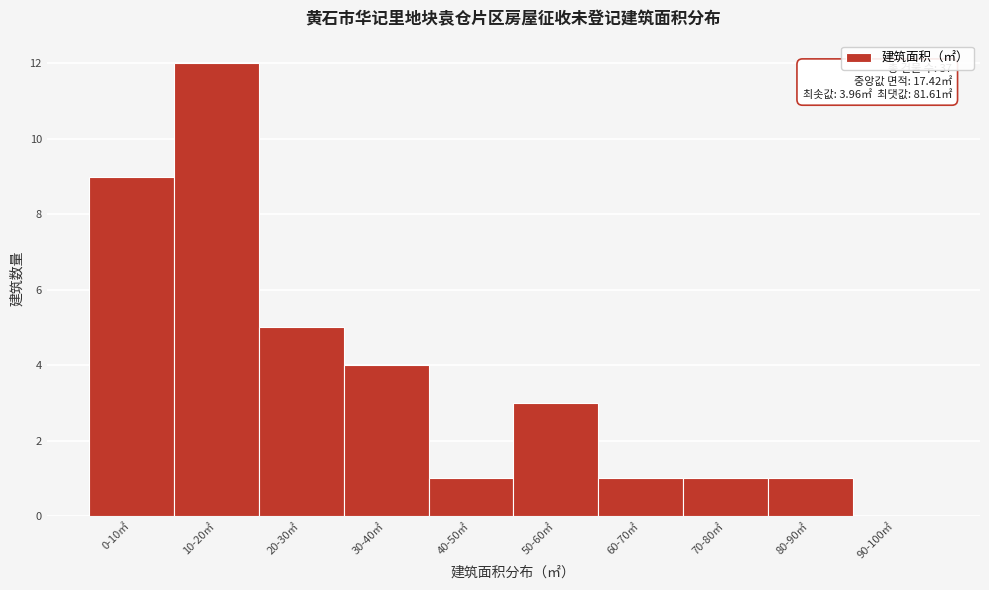

Reading left to right, extract all data points from this chart.

0-10㎡=9	10-20㎡=12	20-30㎡=5	30-40㎡=4	40-50㎡=1	50-60㎡=3	60-70㎡=1	70-80㎡=1	80-90㎡=1	90-100㎡=0